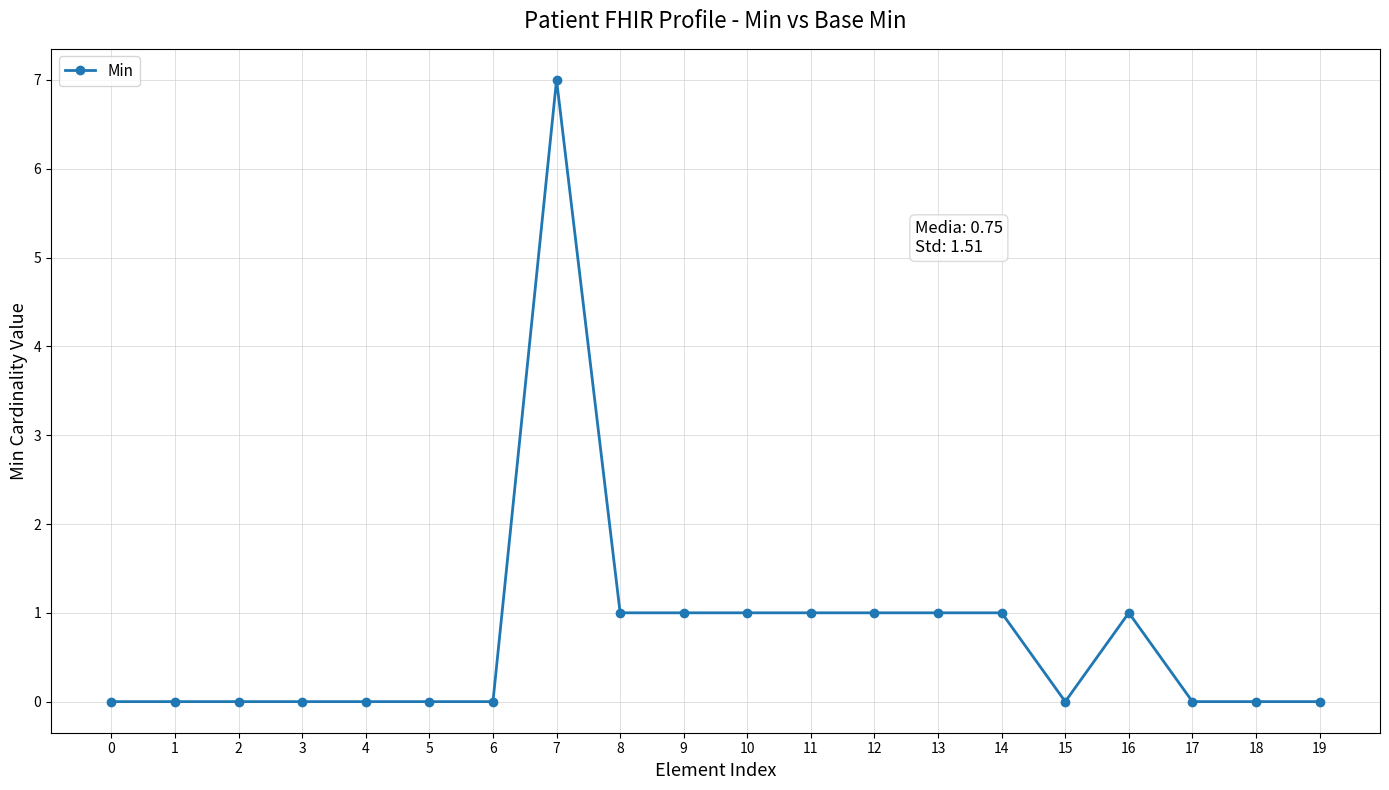

What is the difference between the second highest and minimum values?

1